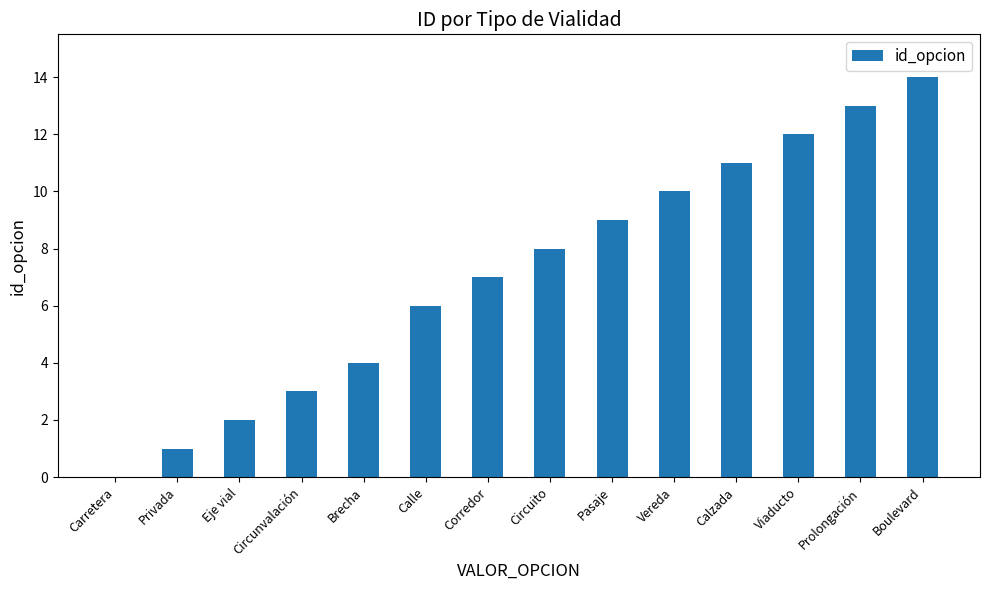

Which category has the highest value across all series?

Boulevard